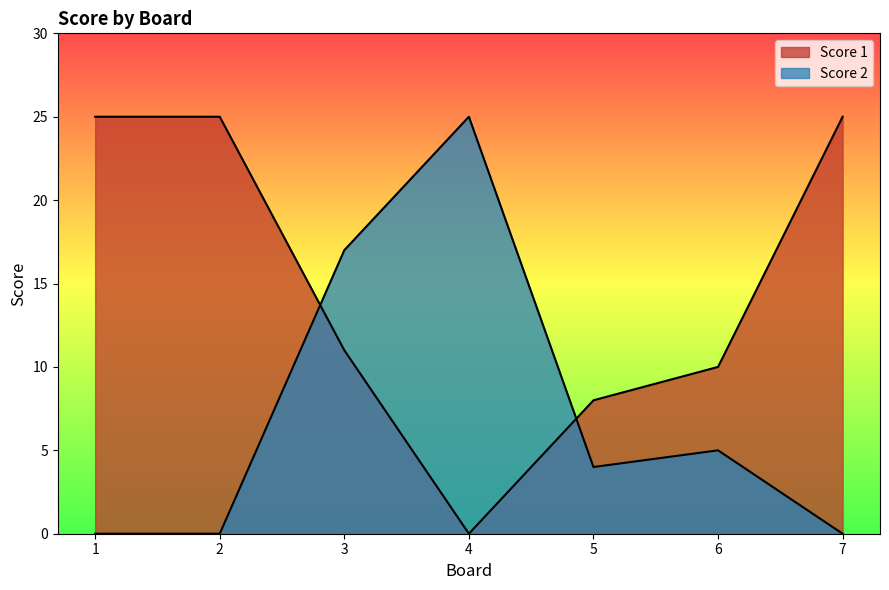

Rank the categories by Score 1 value from lowest to highest.

4, 5, 6, 3, 1, 2, 7